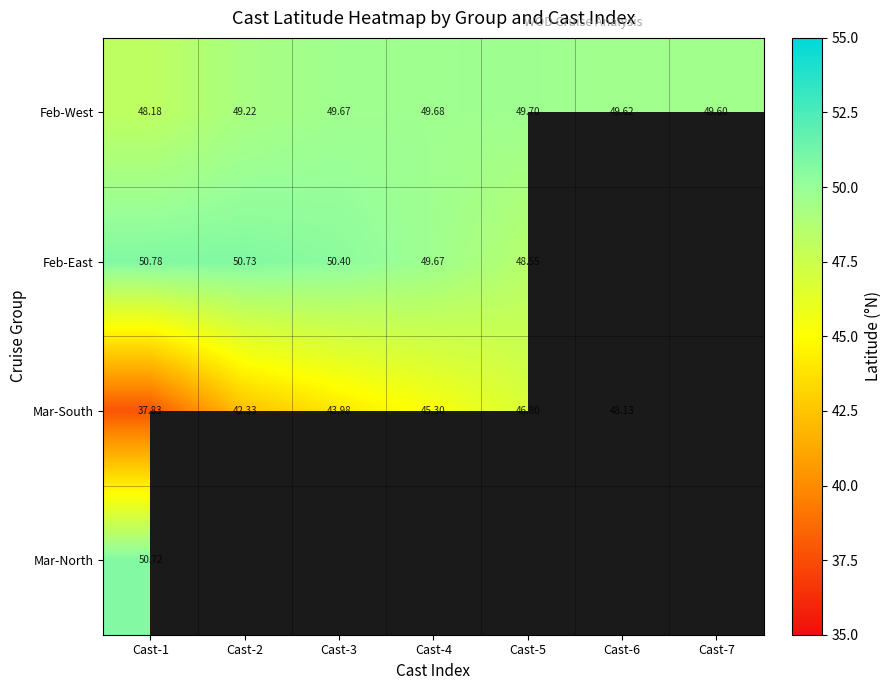

Rank the series at Cast-2 from lowest to highest value.

Mar-South, Feb-West, Feb-East, Mar-North